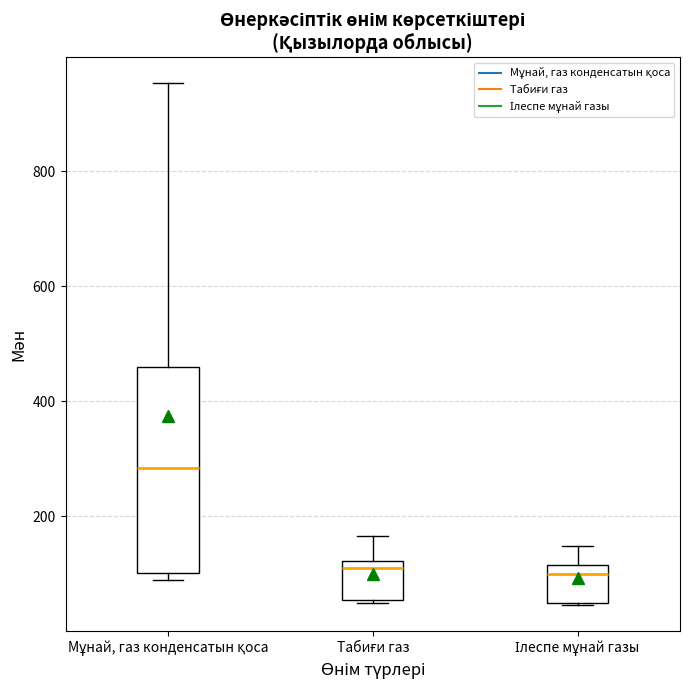

Comparing the boxes themselves (not the whiskers), which one is the tallest?

Мұнай, газ конденсатын қоса